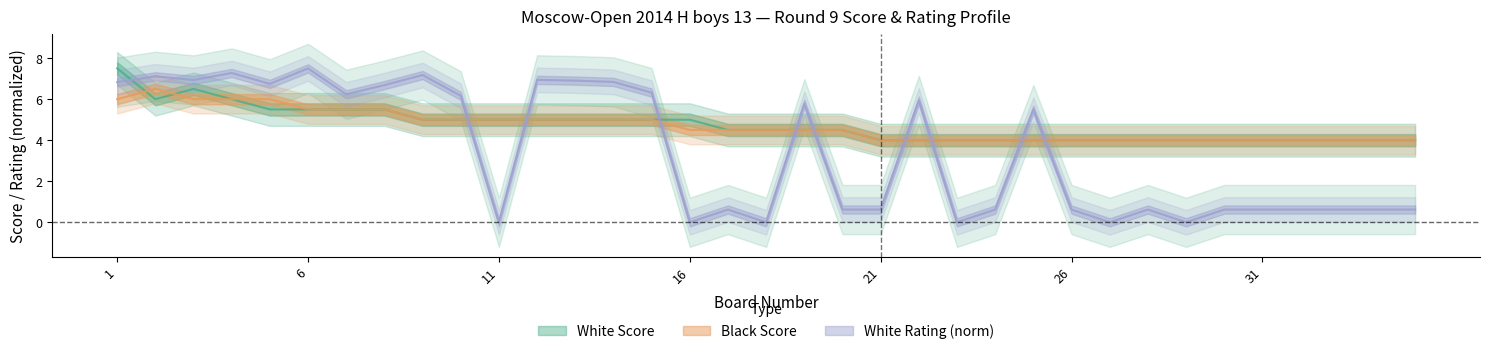

At which category does the chart reach its peak across all series?

1